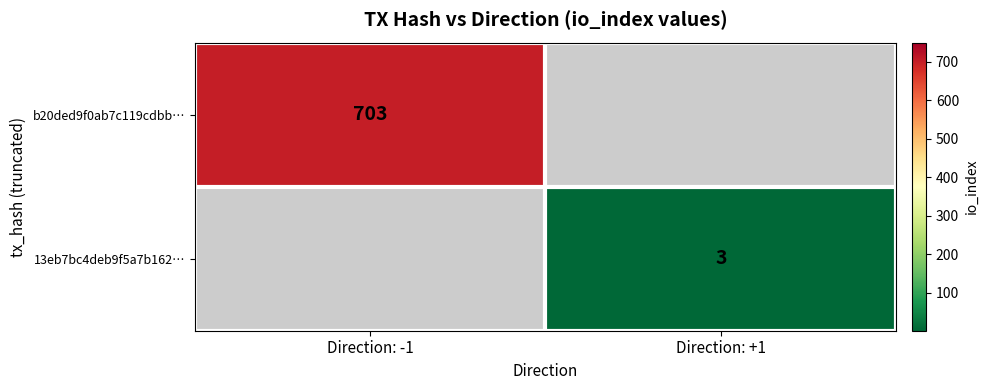

The b20ded9f0ab7c119cdbb… series shows 206 at Direction: -1. True or false?

False